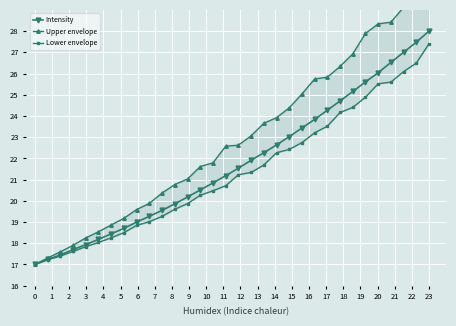

Reading right to left, transcribe all the data shown in this chart.

Intensity: 28.0	27.5	27.0	26.5	26.0	25.6	25.2	24.7	24.3	23.8	23.4	23.0	22.6	22.3	21.9	21.5	21.2	20.8	20.5	20.2	19.9	19.6	19.3	19.0	18.7	18.4	18.2	17.9	17.7	17.4	17.2	17.0
Upper envelope: 30.8	29.5	29.1	28.4	28.3	27.9	26.9	26.3	25.8	25.7	25.0	24.4	23.9	23.7	23.1	22.6	22.6	21.8	21.6	21.0	20.8	20.4	19.9	19.6	19.2	18.9	18.5	18.3	17.9	17.6	17.3	17.0
Lower envelope: 27.4	26.5	26.1	25.6	25.5	24.9	24.4	24.2	23.5	23.2	22.7	22.4	22.3	21.7	21.3	21.2	20.7	20.5	20.3	19.9	19.6	19.3	19.0	18.8	18.5	18.3	18.0	17.8	17.6	17.4	17.2	17.0